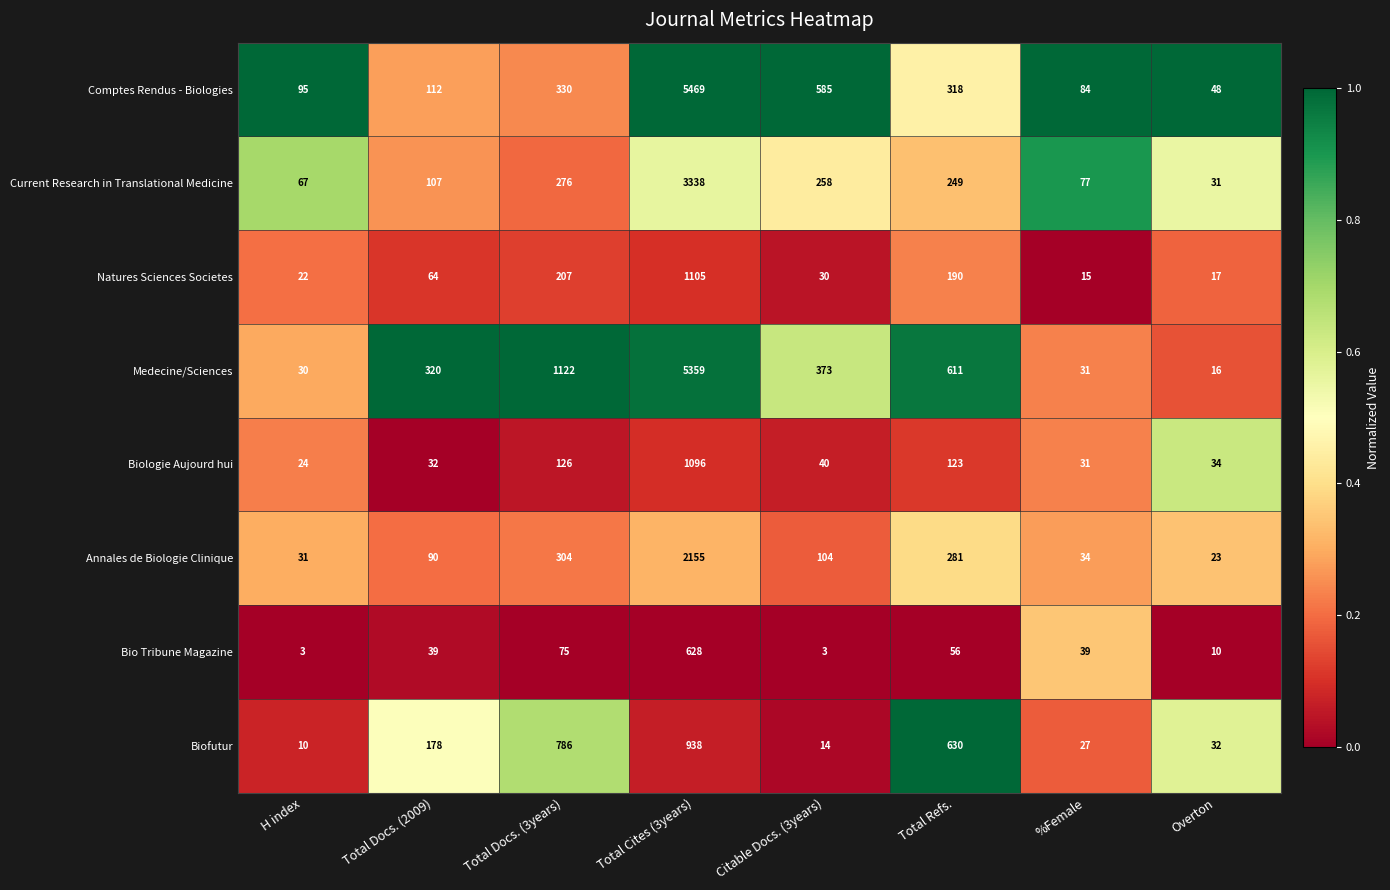

The Medecine/Sciences series shows 50 at H index. True or false?

False